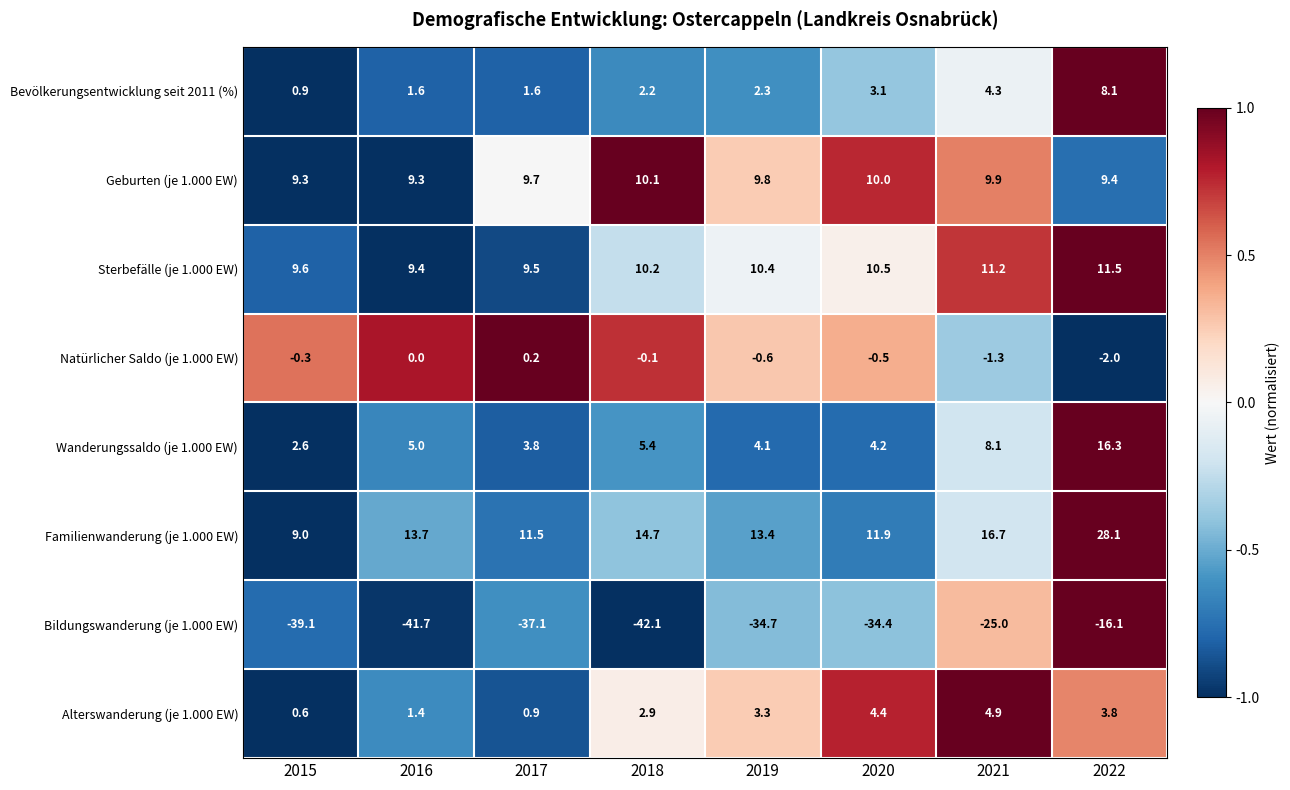

Is it true that Sterbefälle (je 1.000 EW) equals 16.8 at 2017?

False